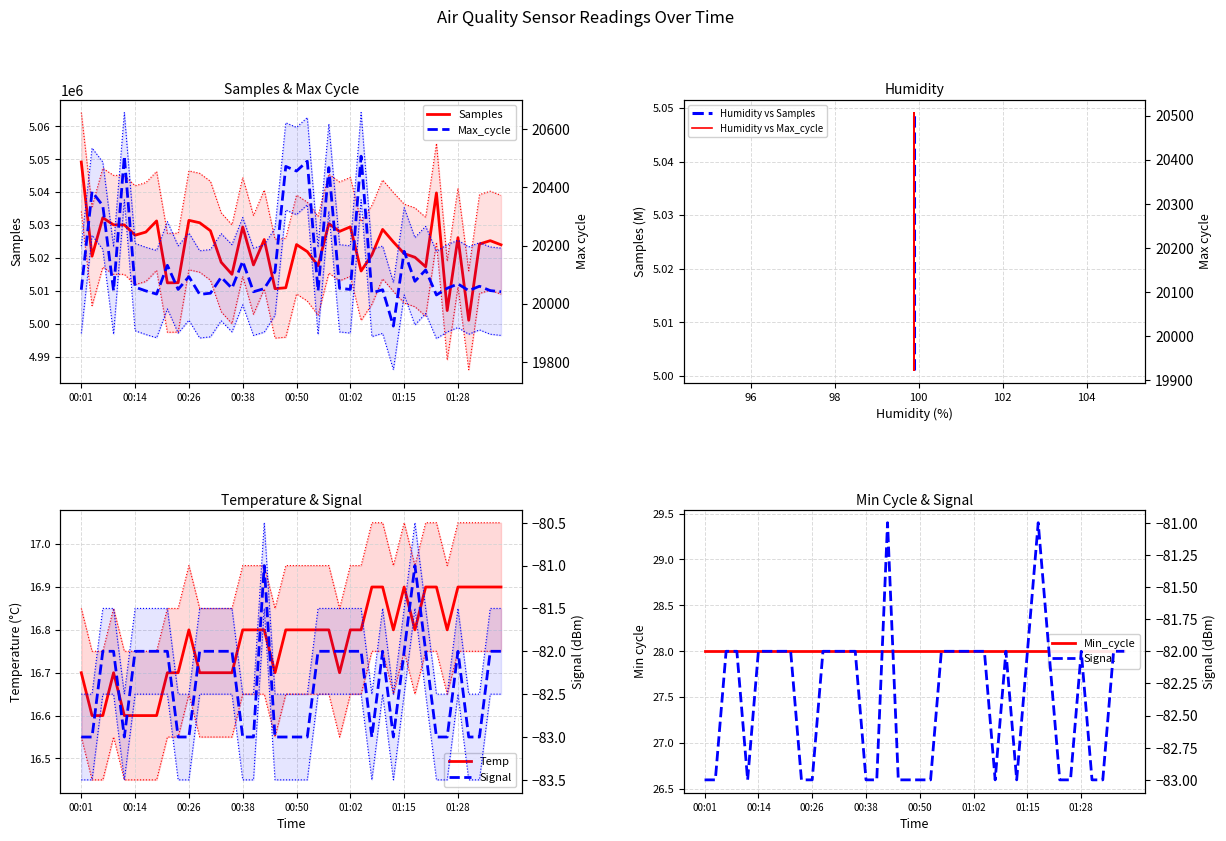

Is it true that Max_cycle equals 7187.6 at 01:31?

False